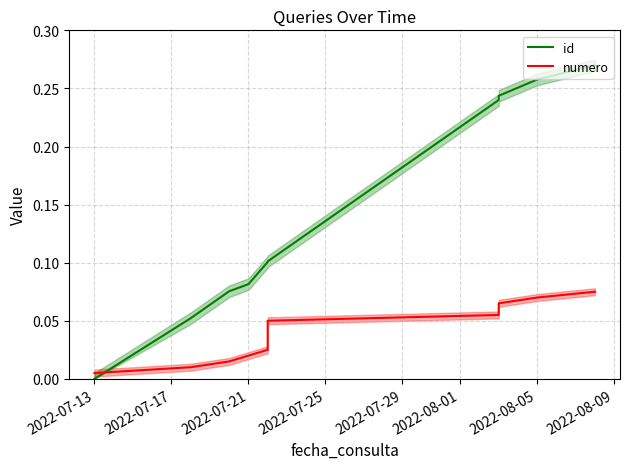

What are all the series names shown in the legend?

id, numero